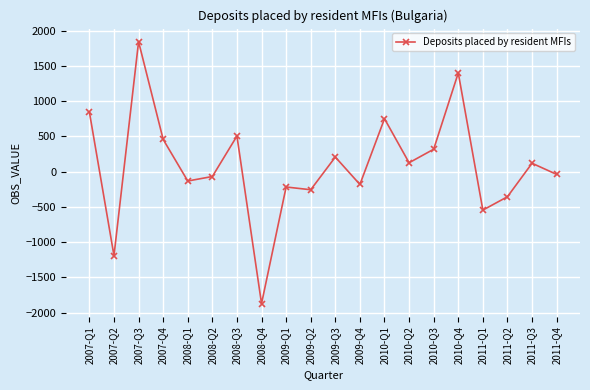

Which category has the highest value across all series?

2007-Q3